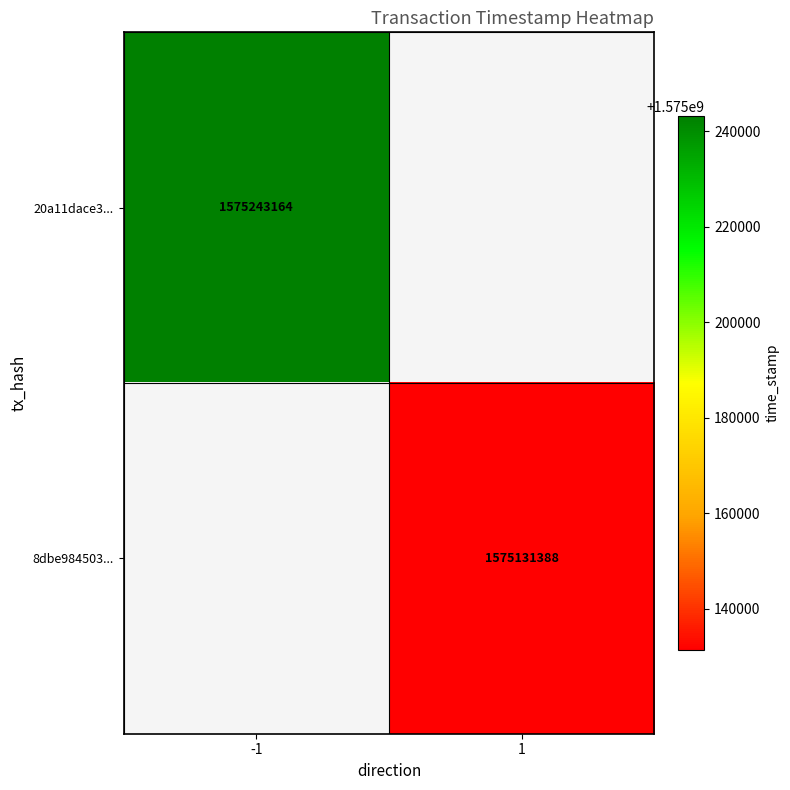

The value of 20a11dace3... at -1 is 2562226225. True or false?

False